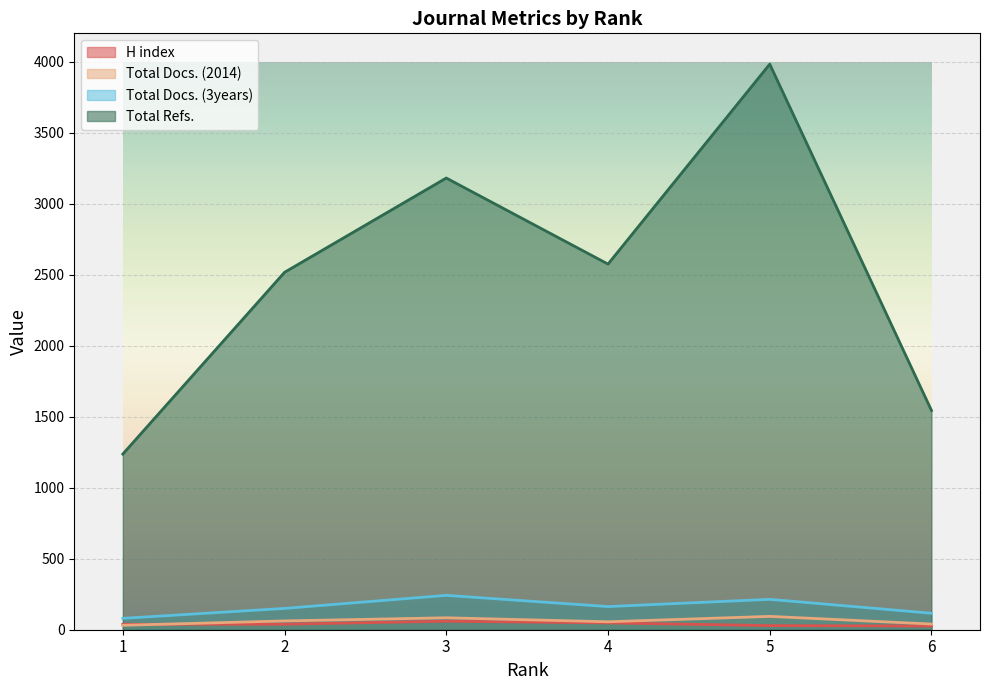

Where is Total Docs. (2014) nearest to the value 62?

2